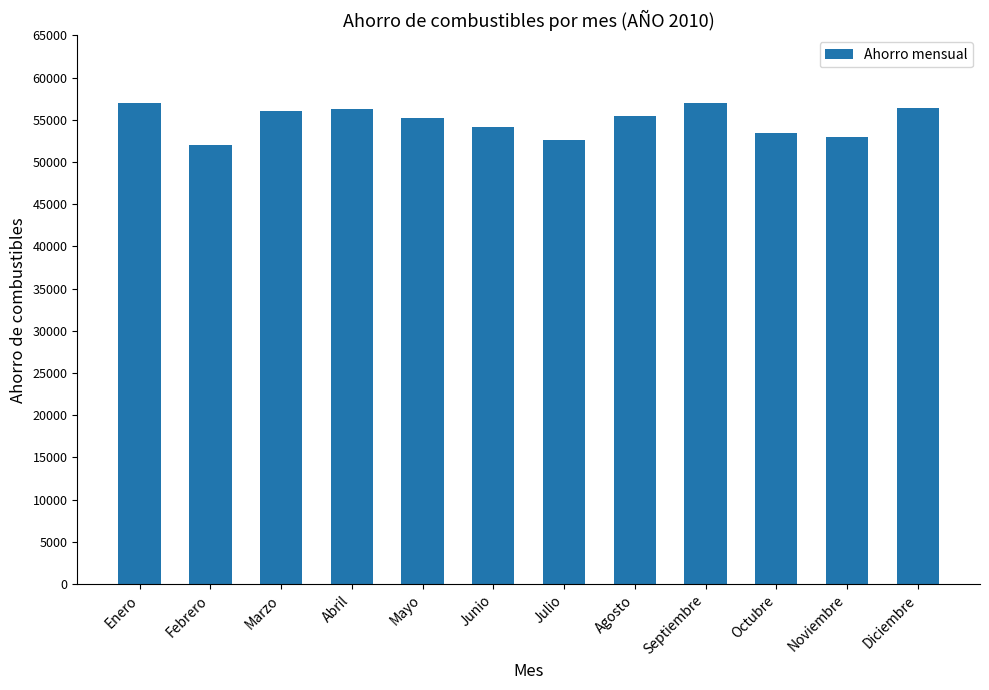

What is the ratio of the value at Agosto to the value at Septiembre?

1.0